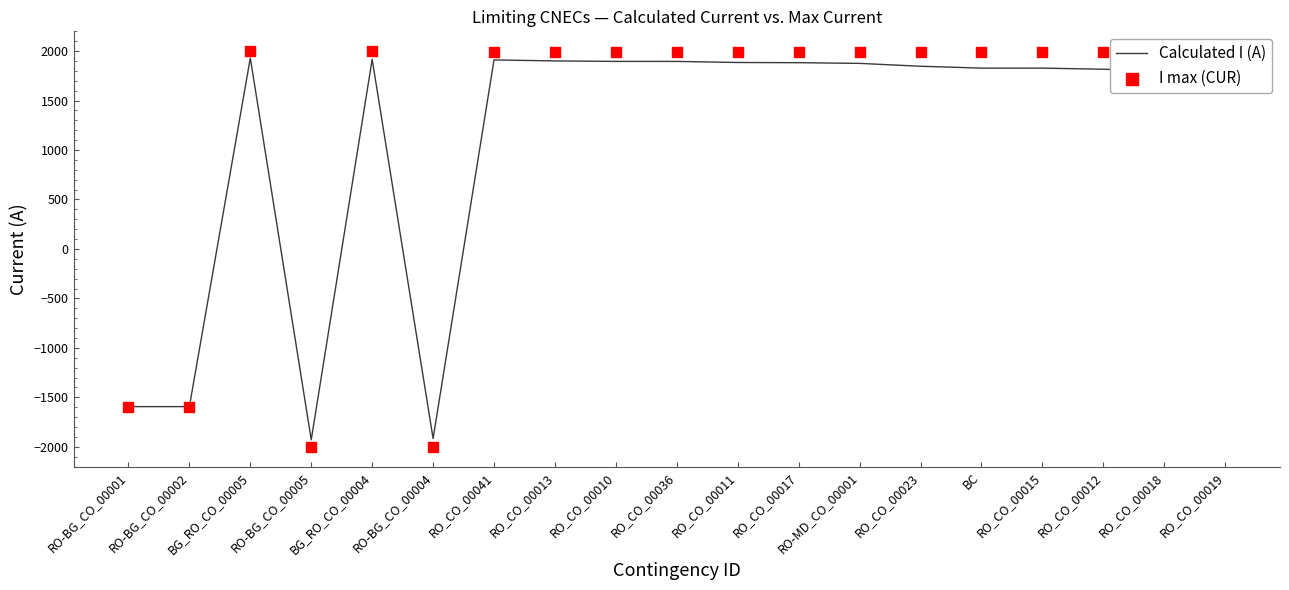

Which series has the largest total across all categories?

I max (CUR)